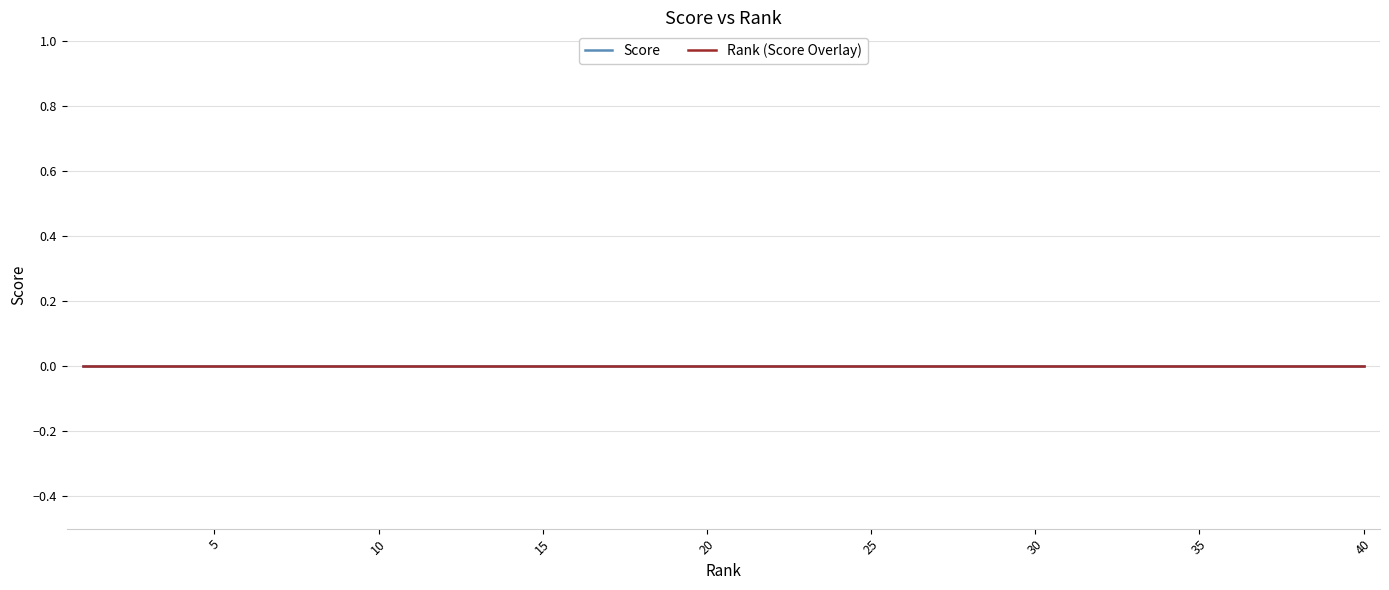

True or false: Score and Rank intersect in this chart.

False